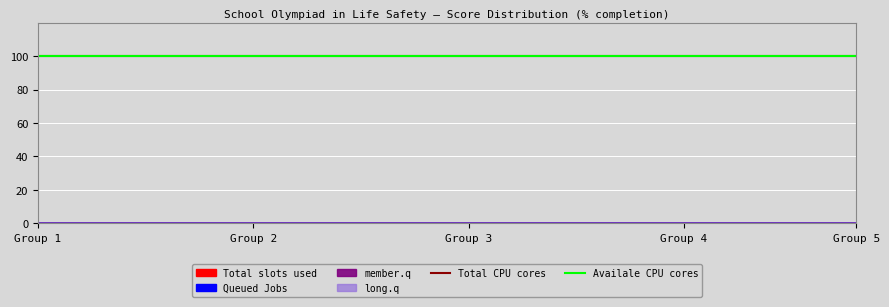

Which label corresponds to the largest value in the chart?

1